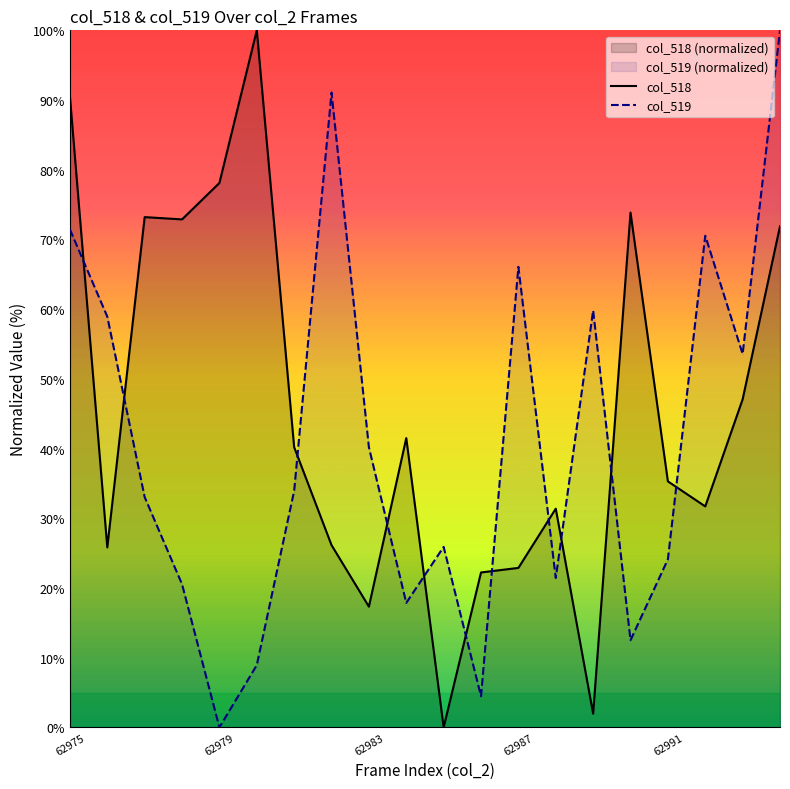

Rank the series by their average value, from lowest to highest.

col_519, col_518